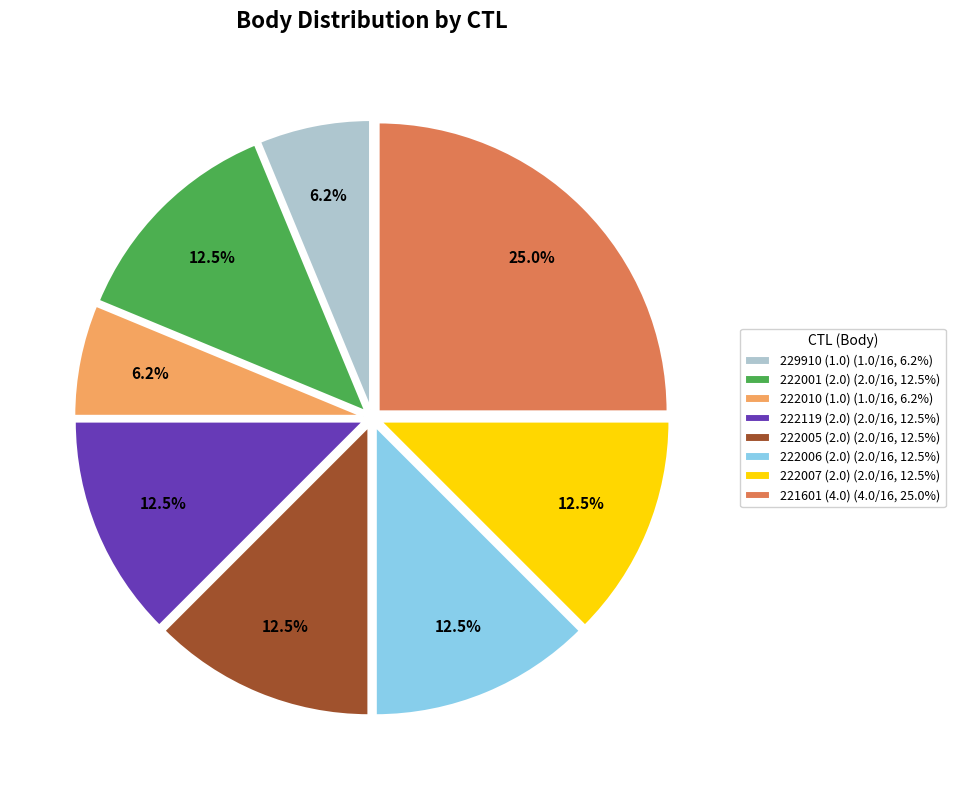

Is it true that 229910 (1.0) is 6% of the pie?

True